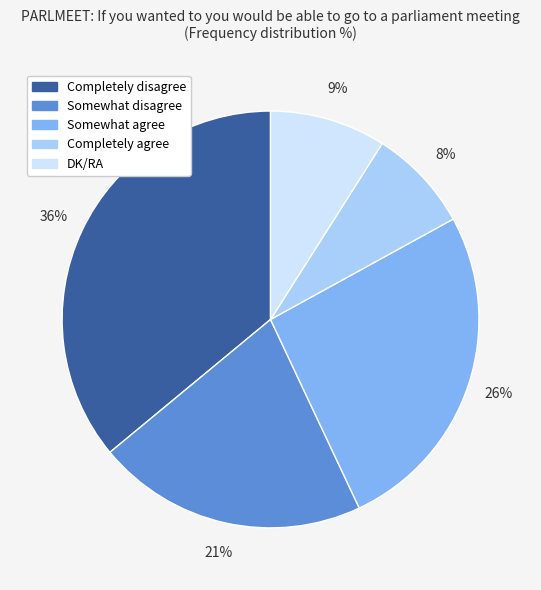

Do DK/RA and Somewhat agree together represent more than half of the pie?

No